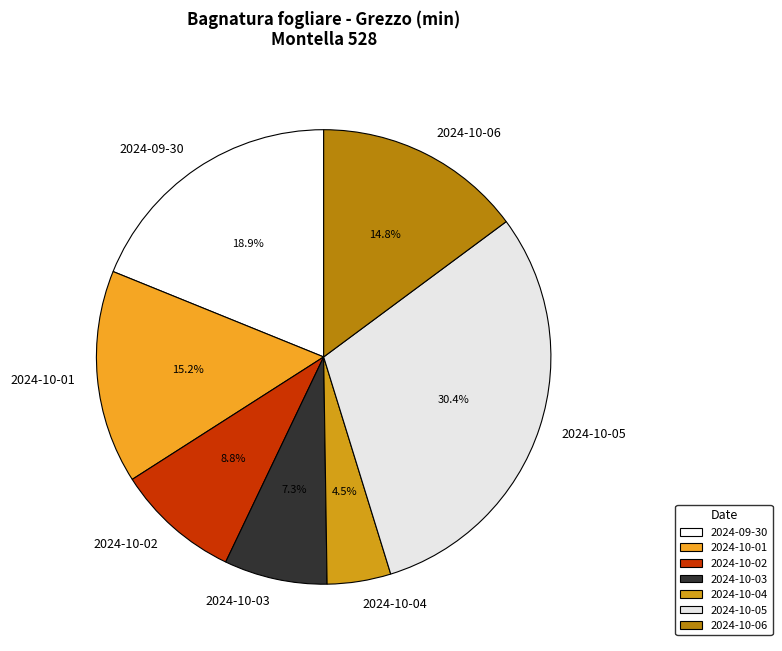

Does 2024-09-30 account for over 50% of the chart?

No